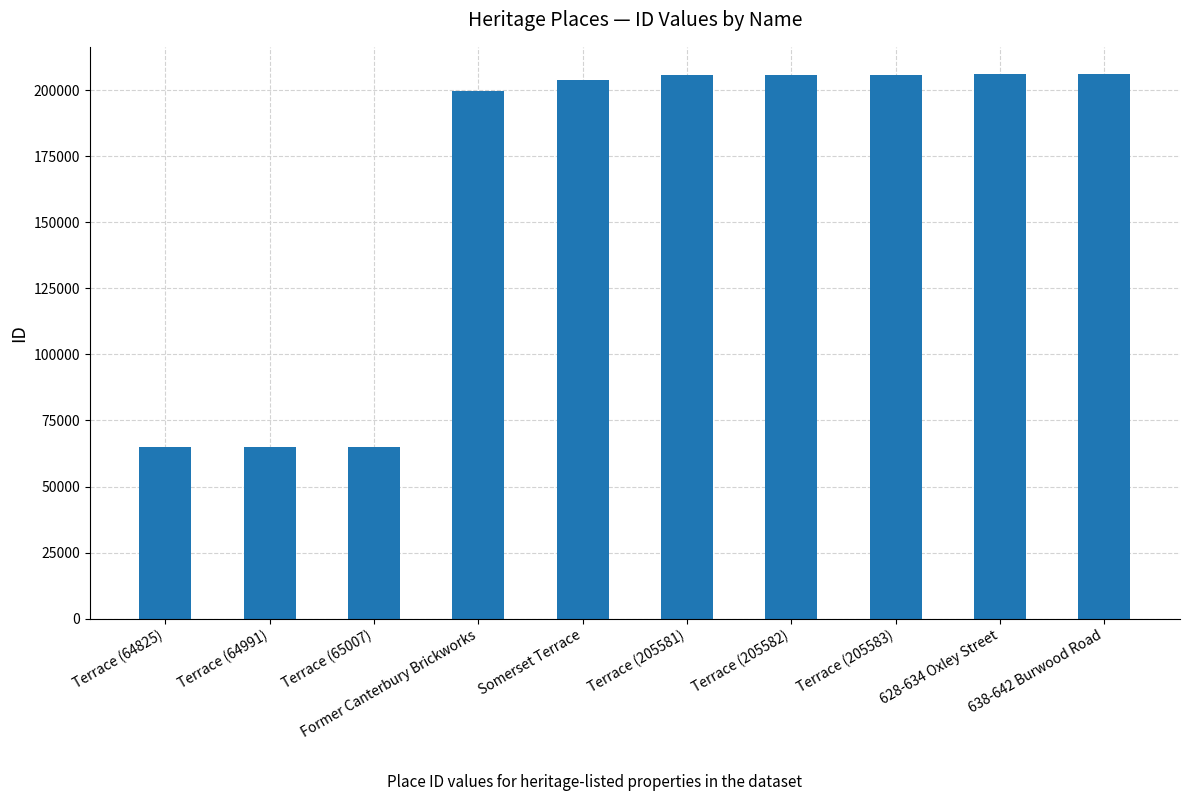

What is the greatest value displayed?

206057